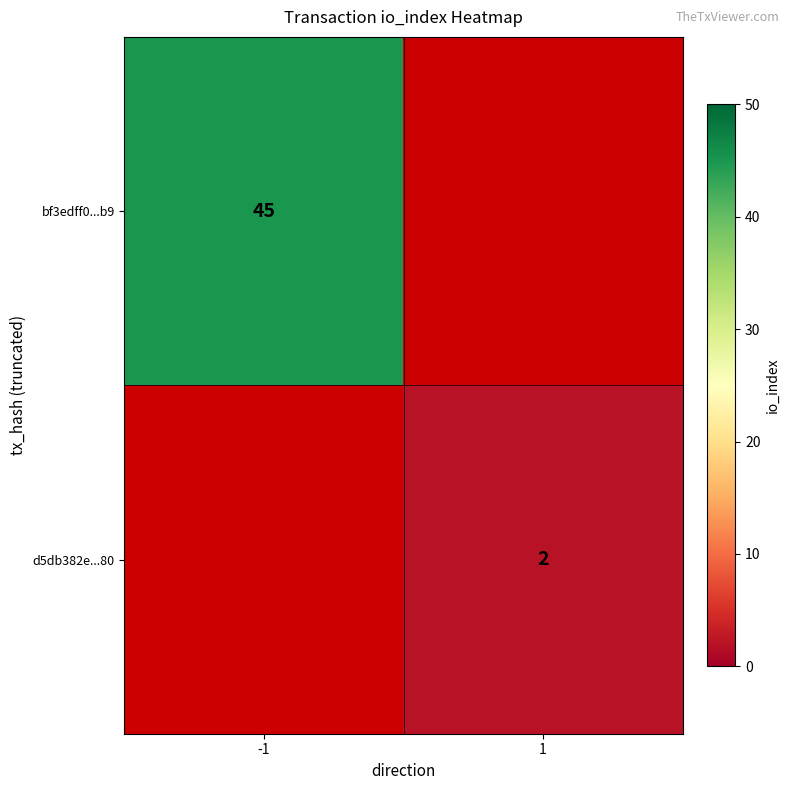

True or false: d5db382e...80 has a value of 2 at 1.

True